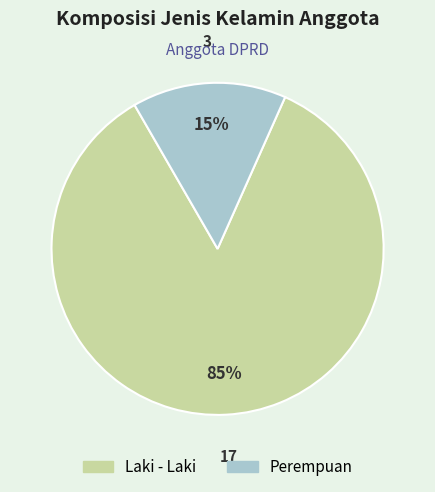

Is the sum of Perempuan and Laki - Laki greater than half?

Yes